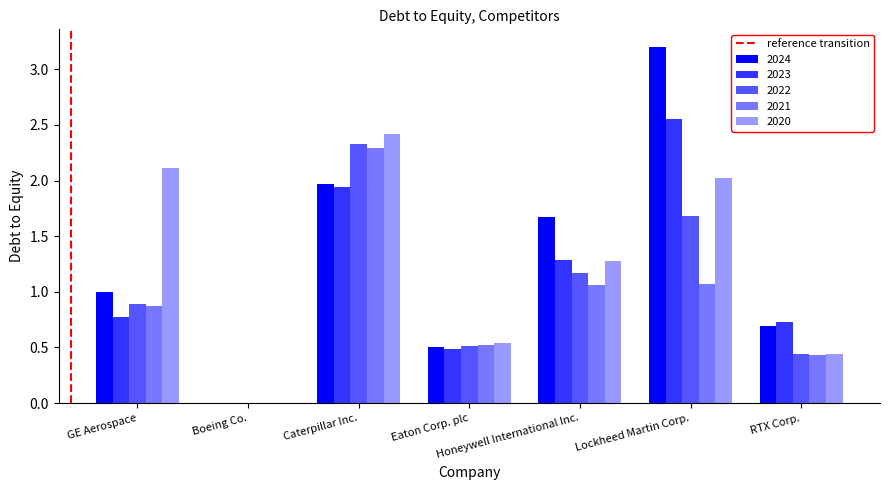

What is the sum of all 2022 values?

7.0